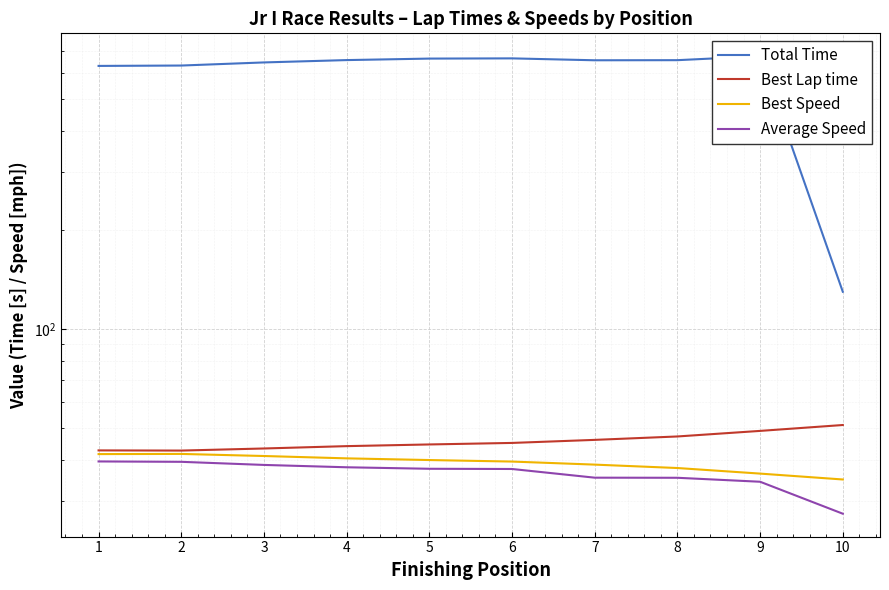

Which series has the largest total across all categories?

Total Time